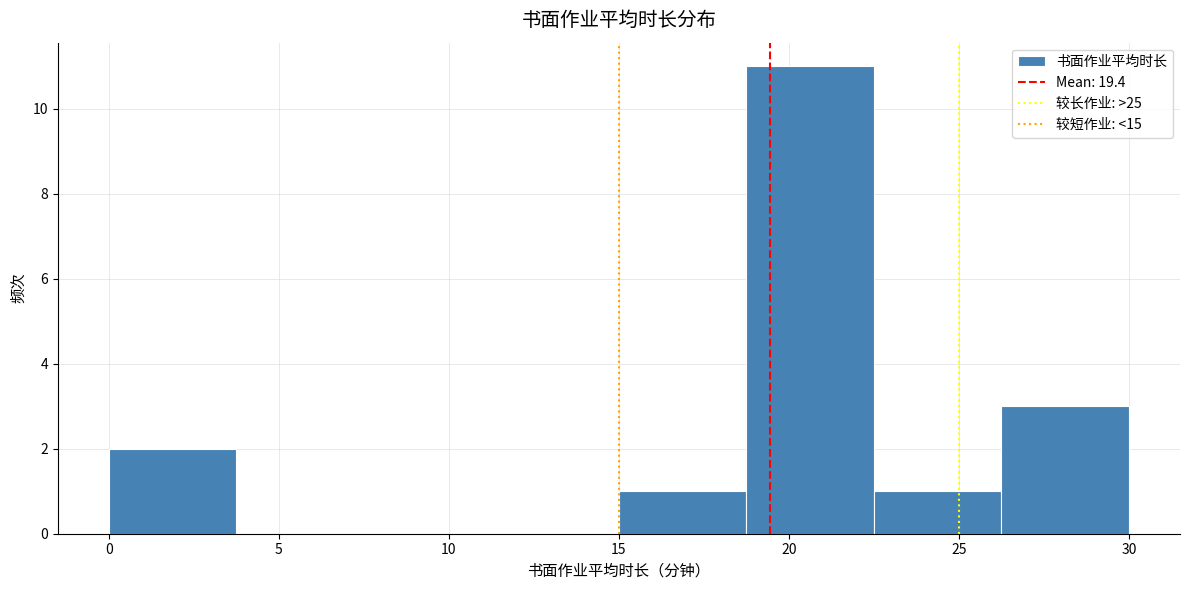

Reading left to right, transcribe this chart: for each bar, give the range it covers on the x-axis and its height. Neither the bar edges nor the heights are printed on the chart, so give them approximately, as read against the axes.

0.00 to 3.75: 2
3.75 to 7.50: 0
7.50 to 11.25: 0
11.25 to 15.00: 0
15.00 to 18.75: 1
18.75 to 22.50: 11
22.50 to 26.25: 1
26.25 to 30.00: 3